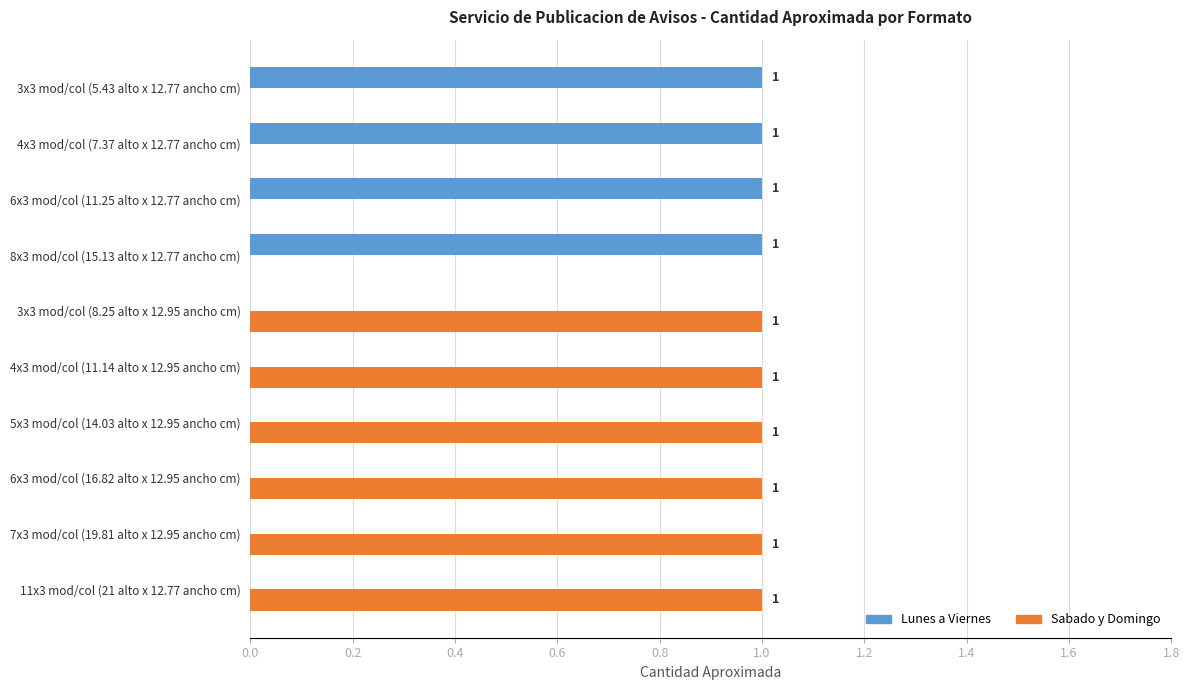

Which series has the largest total across all categories?

Sabado y Domingo